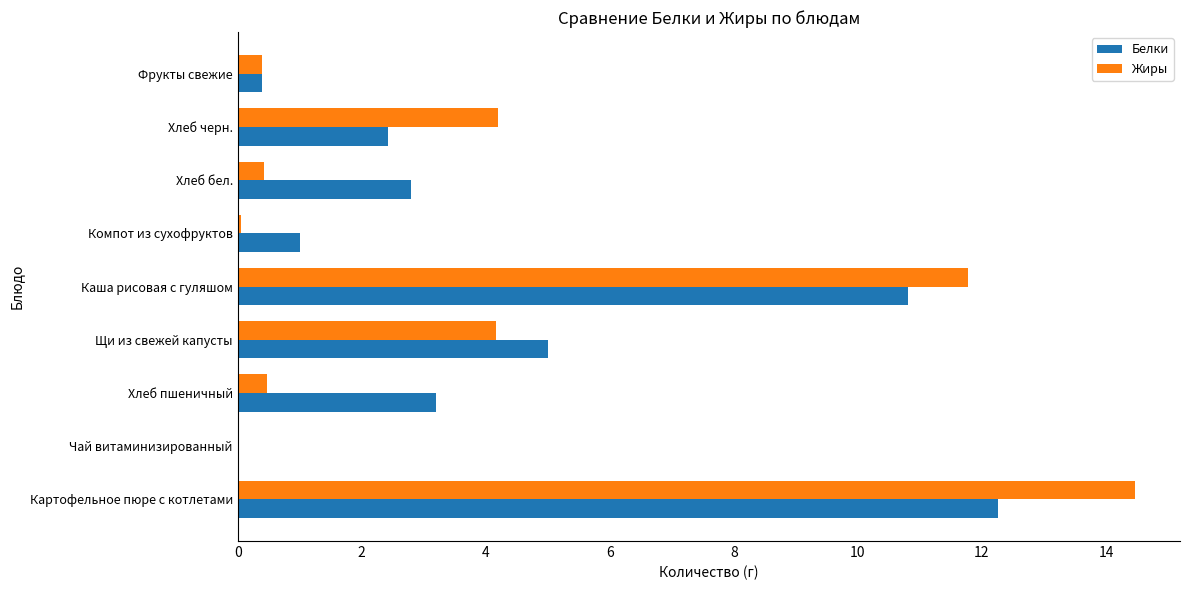

Read the Жиры value at Хлеб пшеничный.

0.5